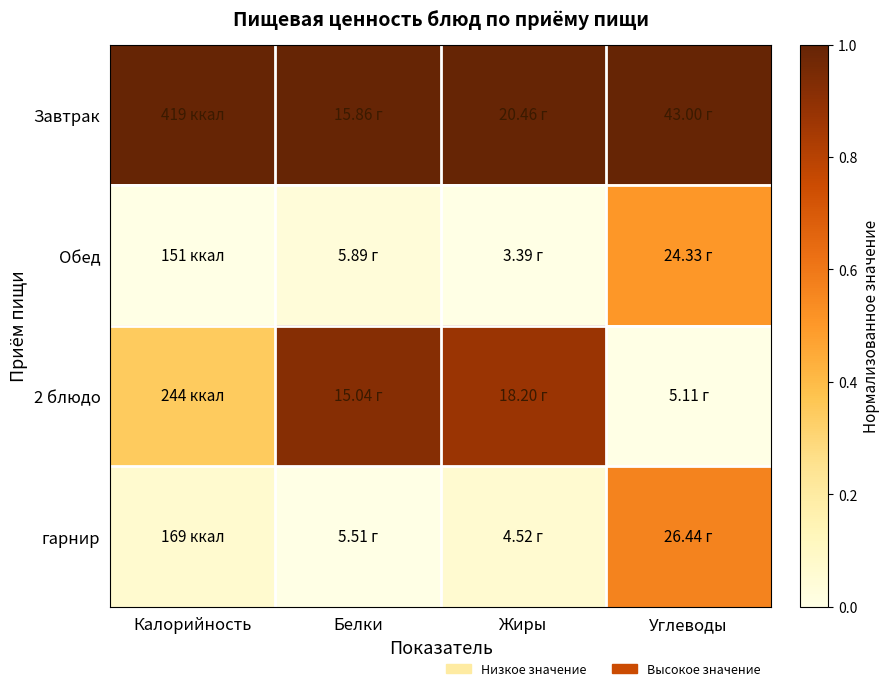

Between Белки and Углеводы, which series saw the biggest shift?

2 блюдо